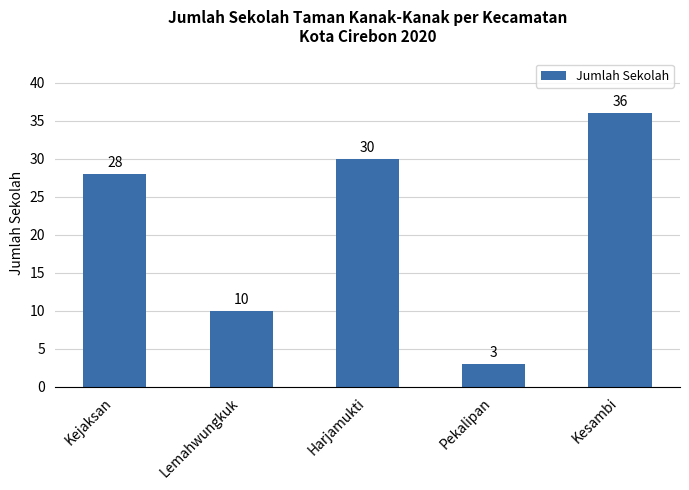

Are the bars grouped side by side (vs. stacked)?

No